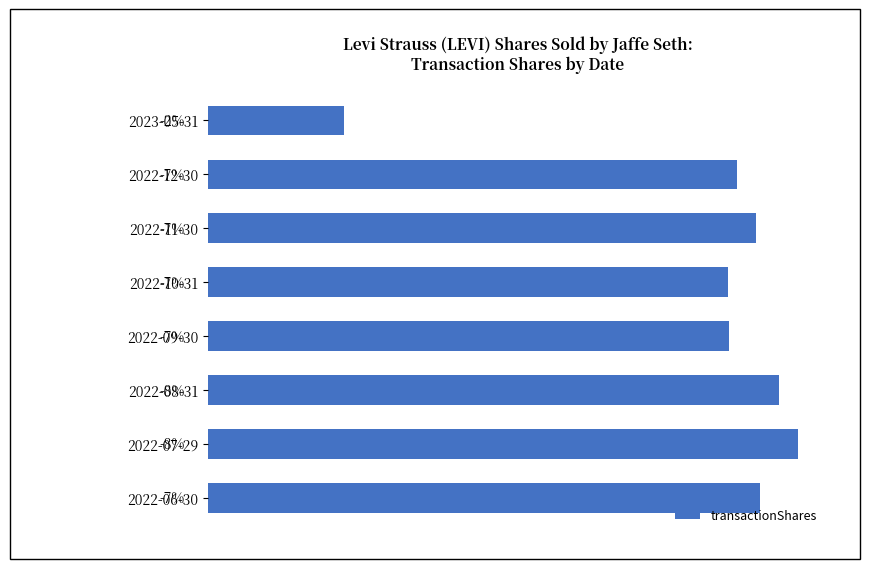

Does the chart contain any negative values?

No